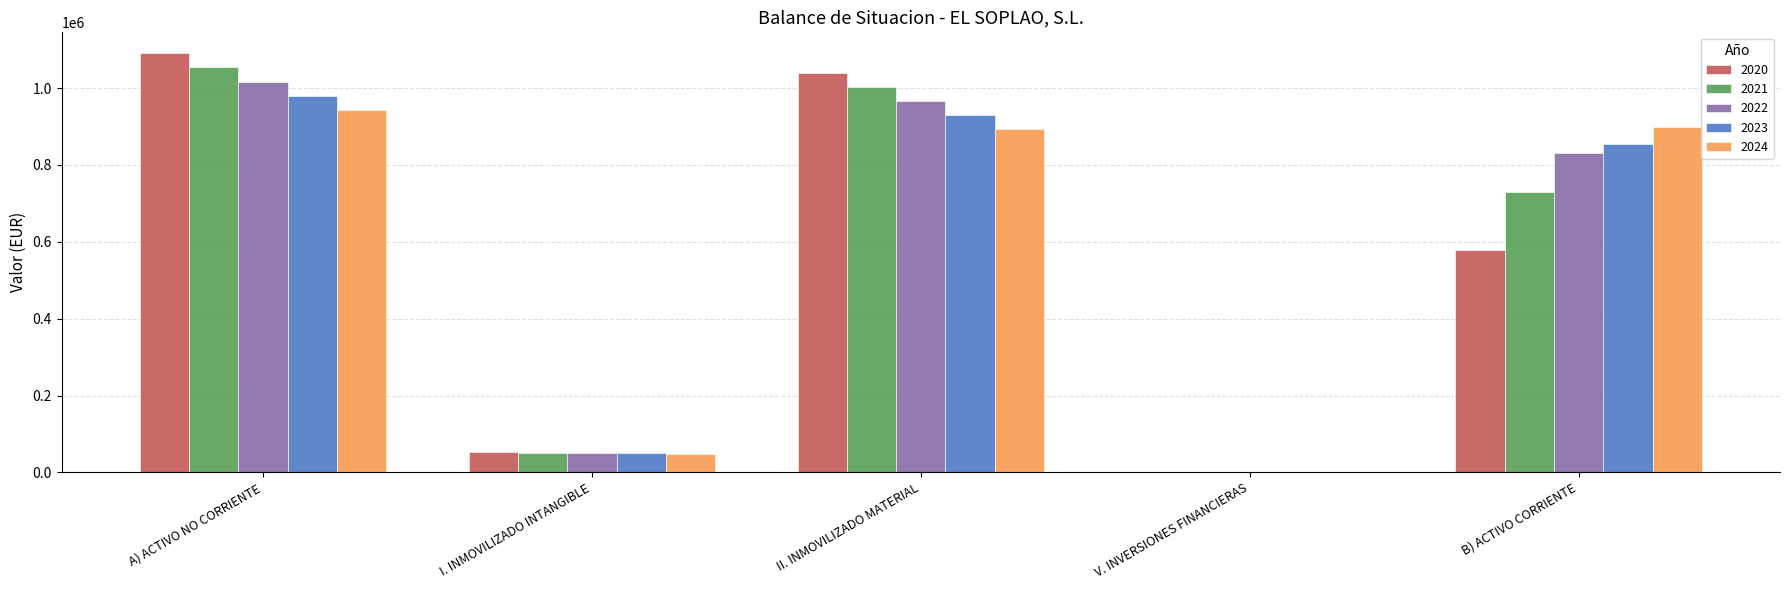

Is it true that 2022 equals 965906 at II. INMOVILIZADO MATERIAL?

True